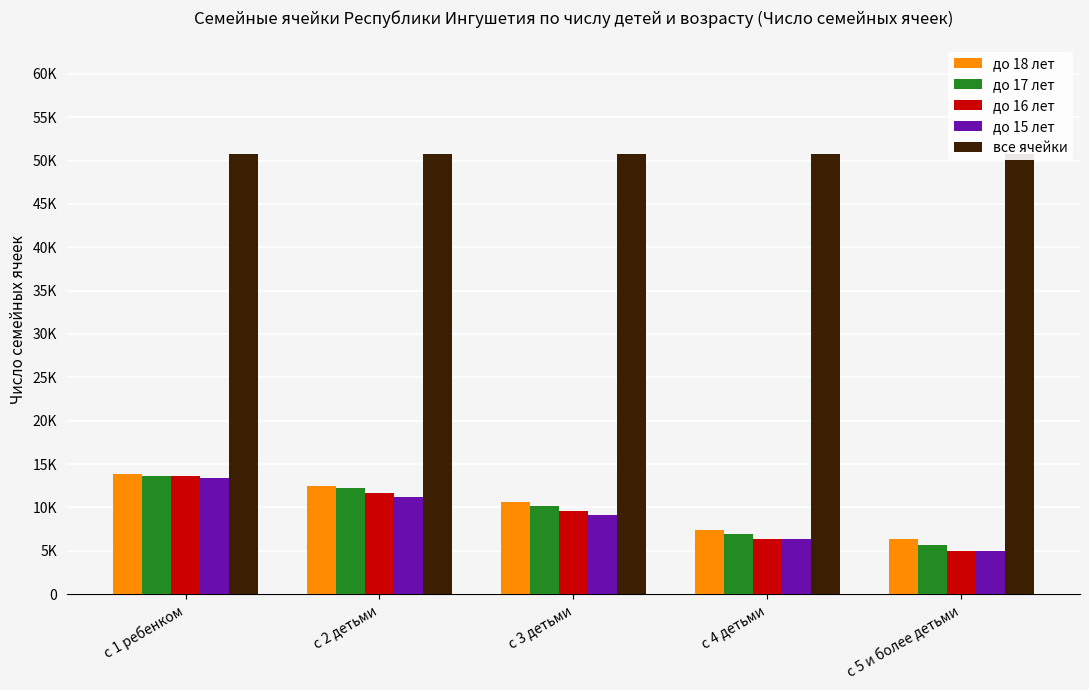

How many categories are shown in the chart?

5